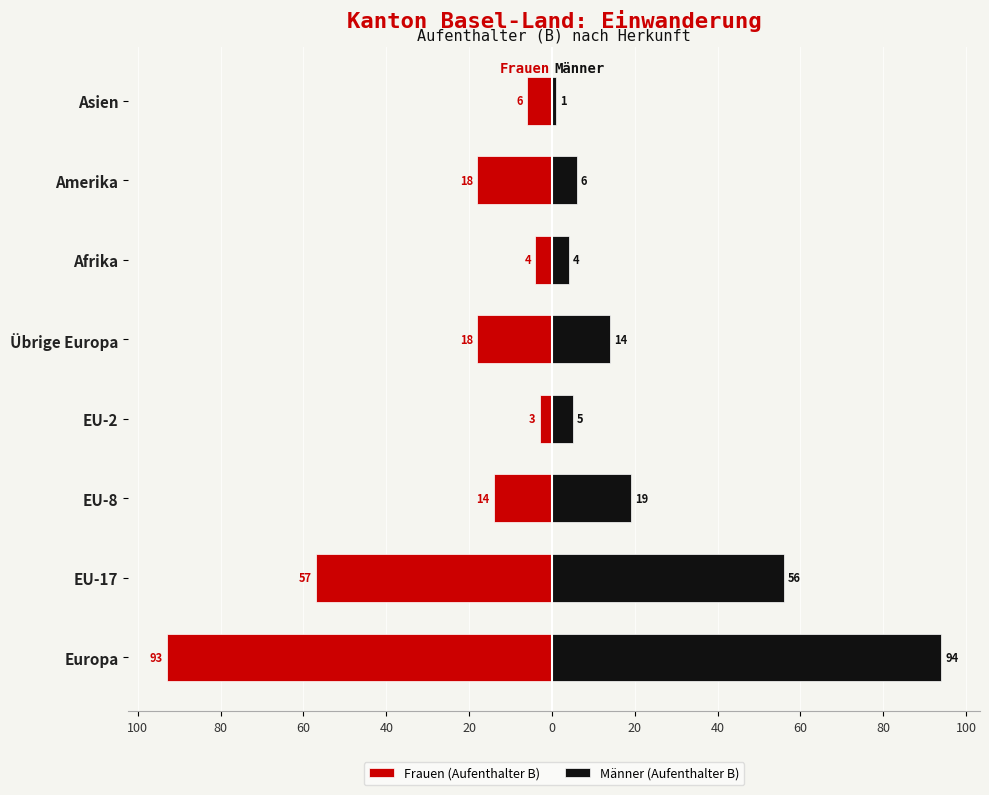

Are the bars grouped side by side (vs. stacked)?

Yes